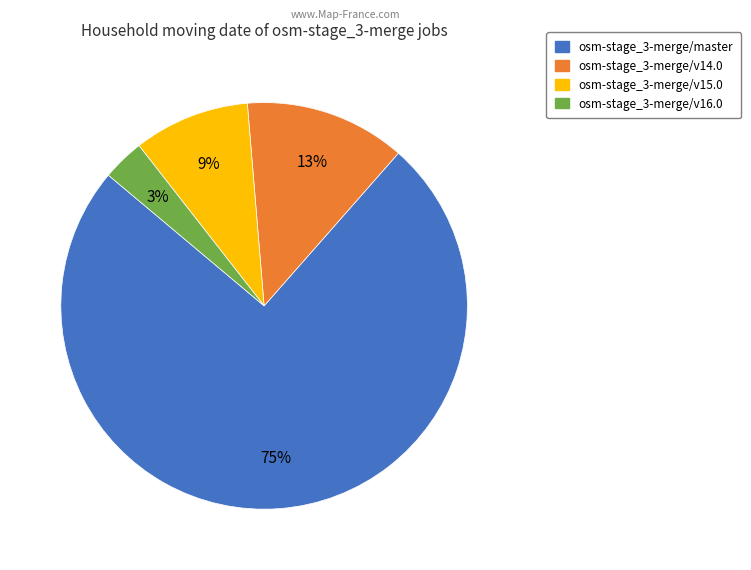

Is it true that osm-stage_3-merge/v15.0 is 9% of the pie?

True